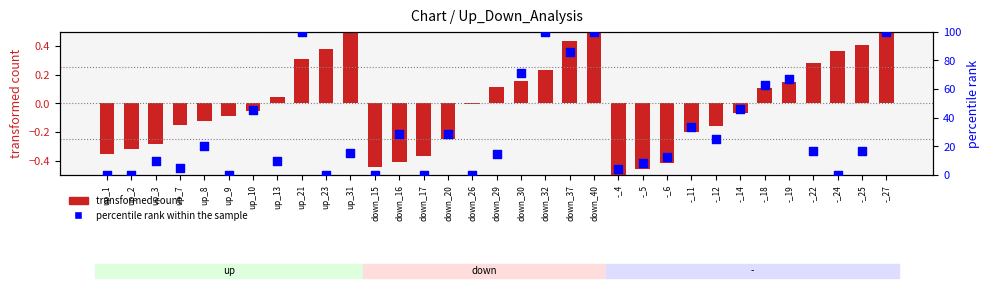

Which series has the widest spread of Y values?

percentile rank within the sample